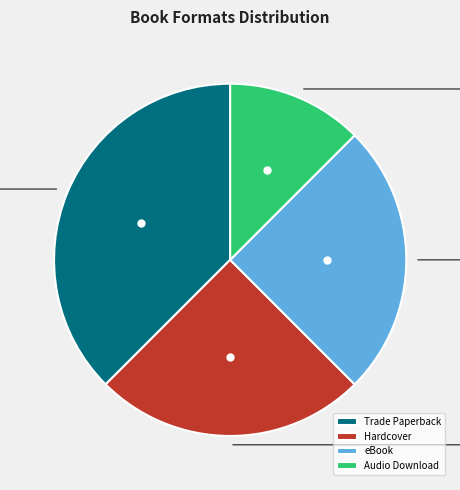

Count the number of slices in the pie.

4